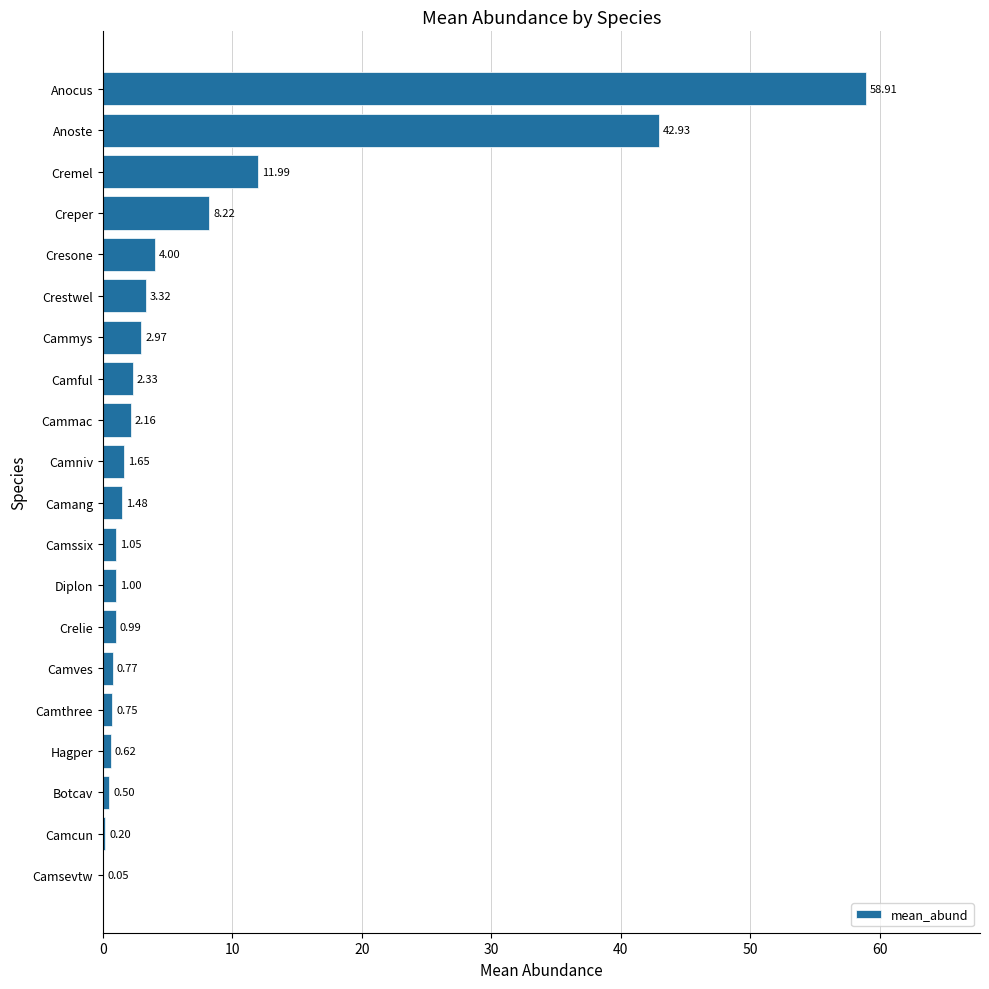

How many series are shown in this chart?

1